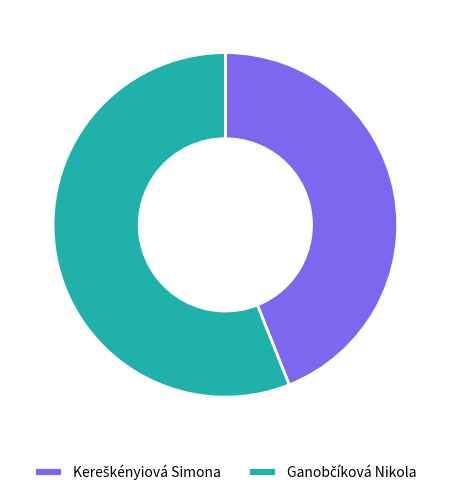

Is there a majority slice in this chart?

Yes